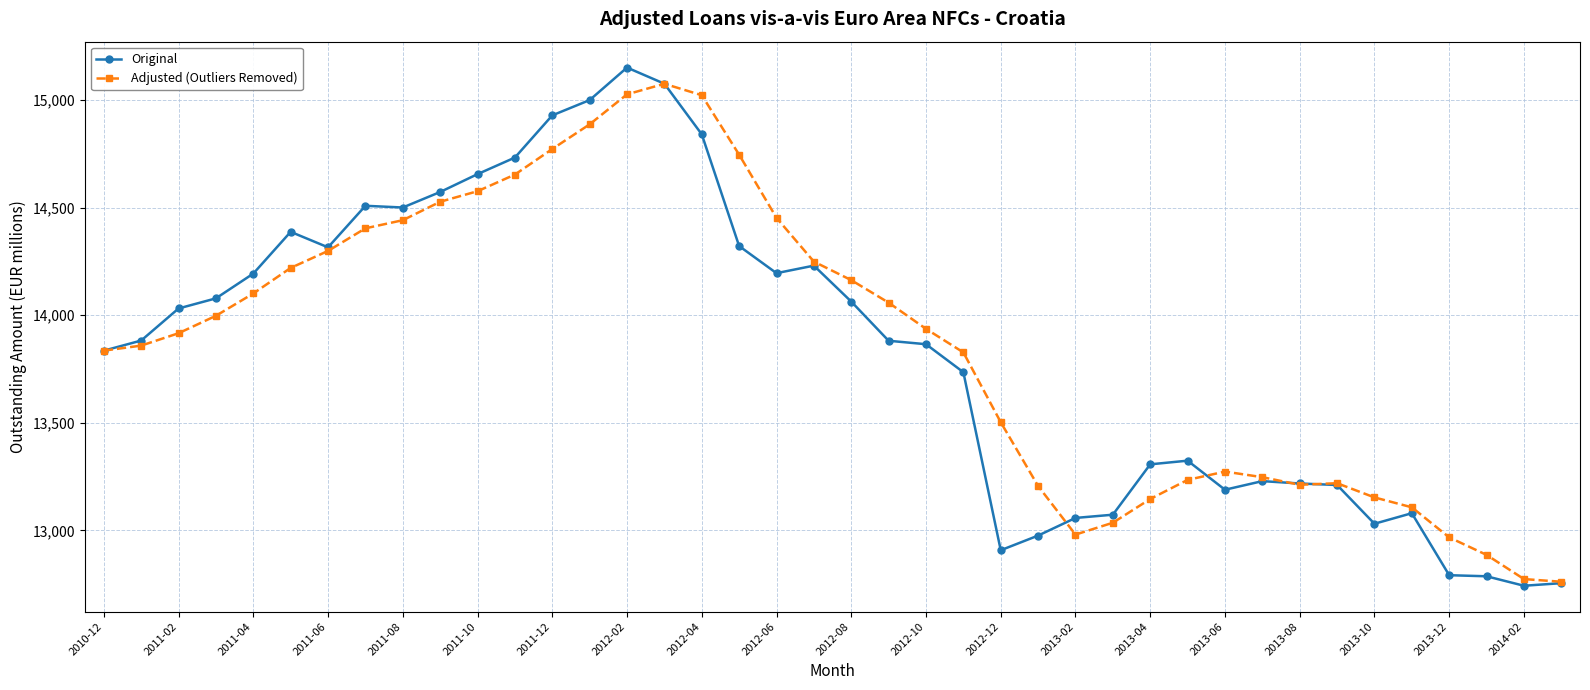

What is the minimum value shown in the chart?

12743.0